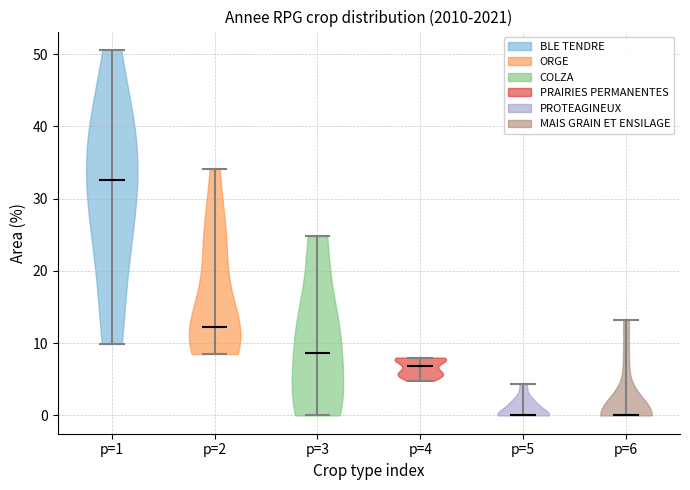

Reading left to right, read every violin against the y-axis: where its median line is, and the lowest and highest points it reaches. The values are not printed on the chart, so give them approximately, as read against the axis.

p=1: median line 33, lowest point 10, highest point 51
p=2: median line 12, lowest point 9, highest point 34
p=3: median line 9, lowest point 0, highest point 25
p=4: median line 7, lowest point 5, highest point 8
p=5: median line 0, lowest point 0, highest point 4
p=6: median line 0, lowest point 0, highest point 13